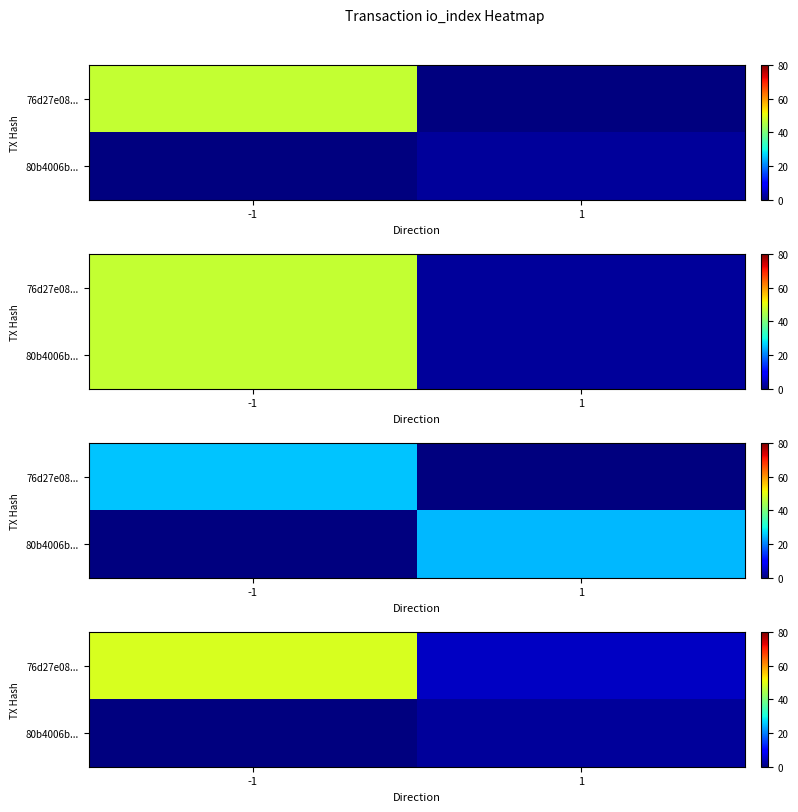

What is the difference between the maximum and minimum values in the 76d27e08... series?

44.3